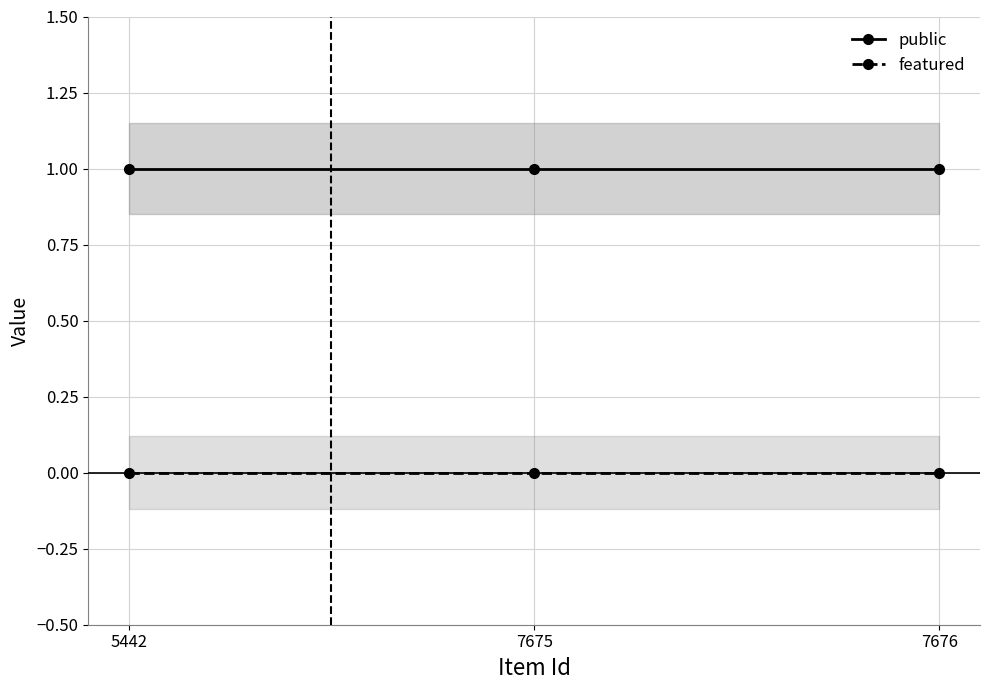

What are all the series names shown in the legend?

public, featured